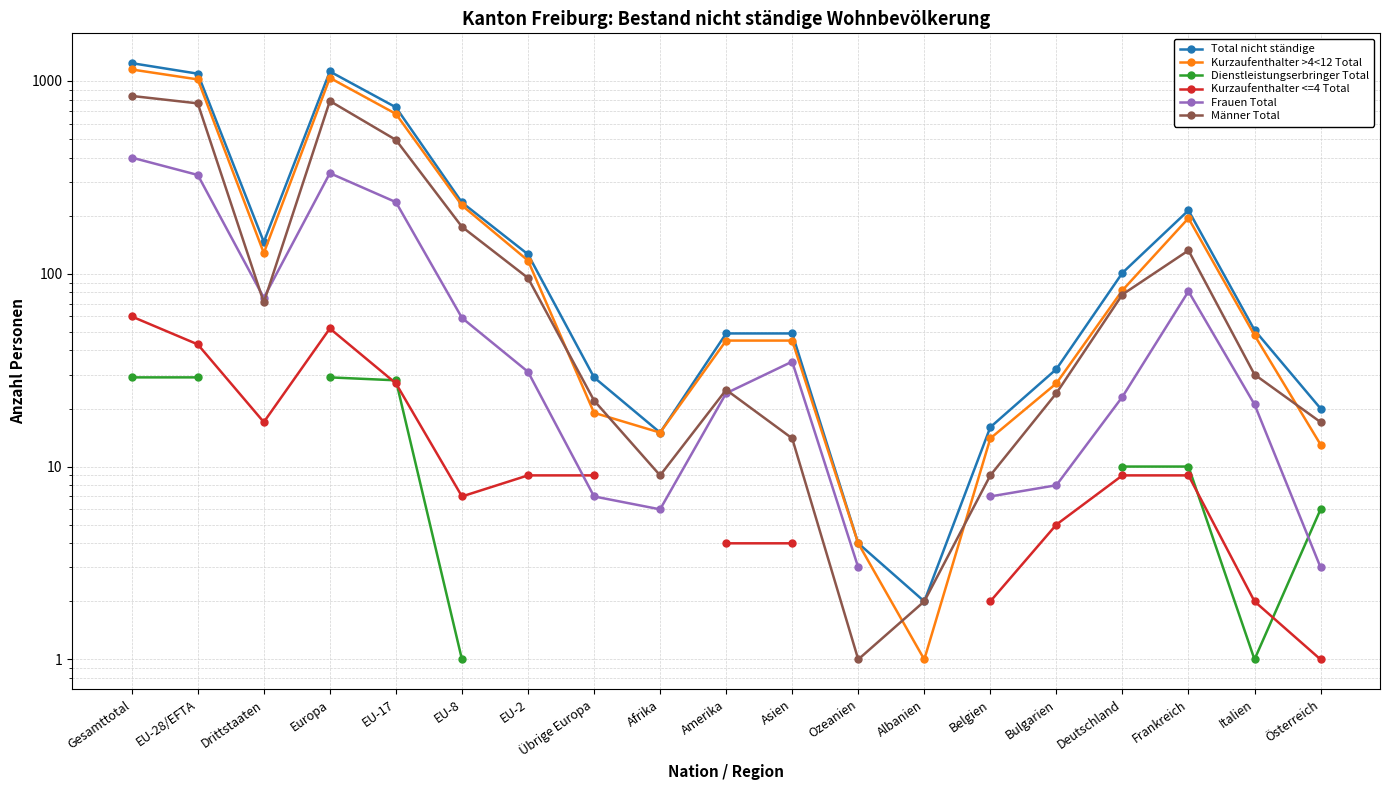

True or false: Männer Total has a value of 78.0 at Deutschland.

True